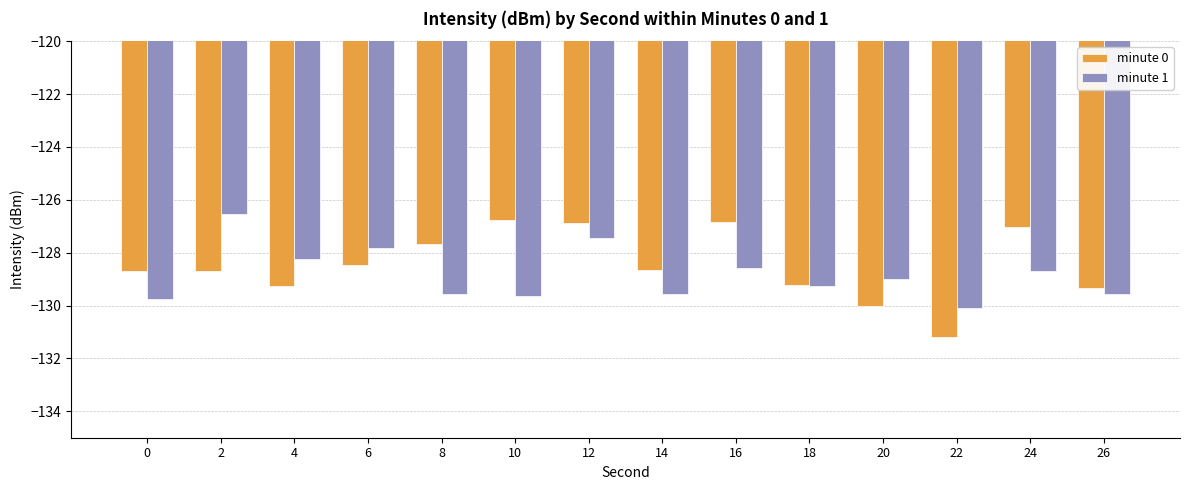

How many groups of bars are there?

14